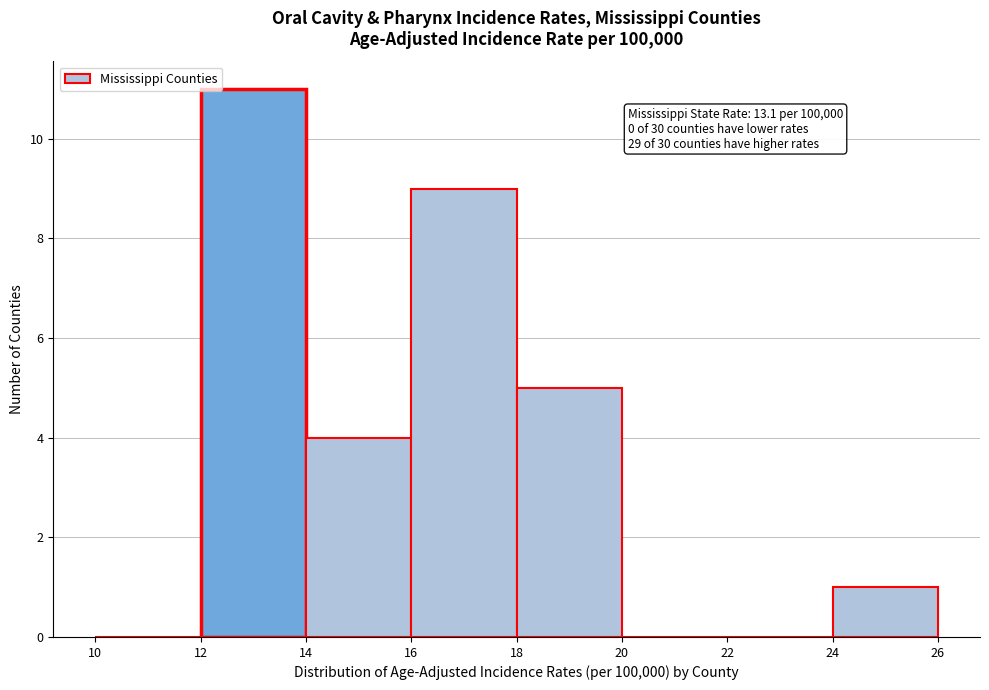

Which range on the x-axis has the tallest bar?

12 to 14